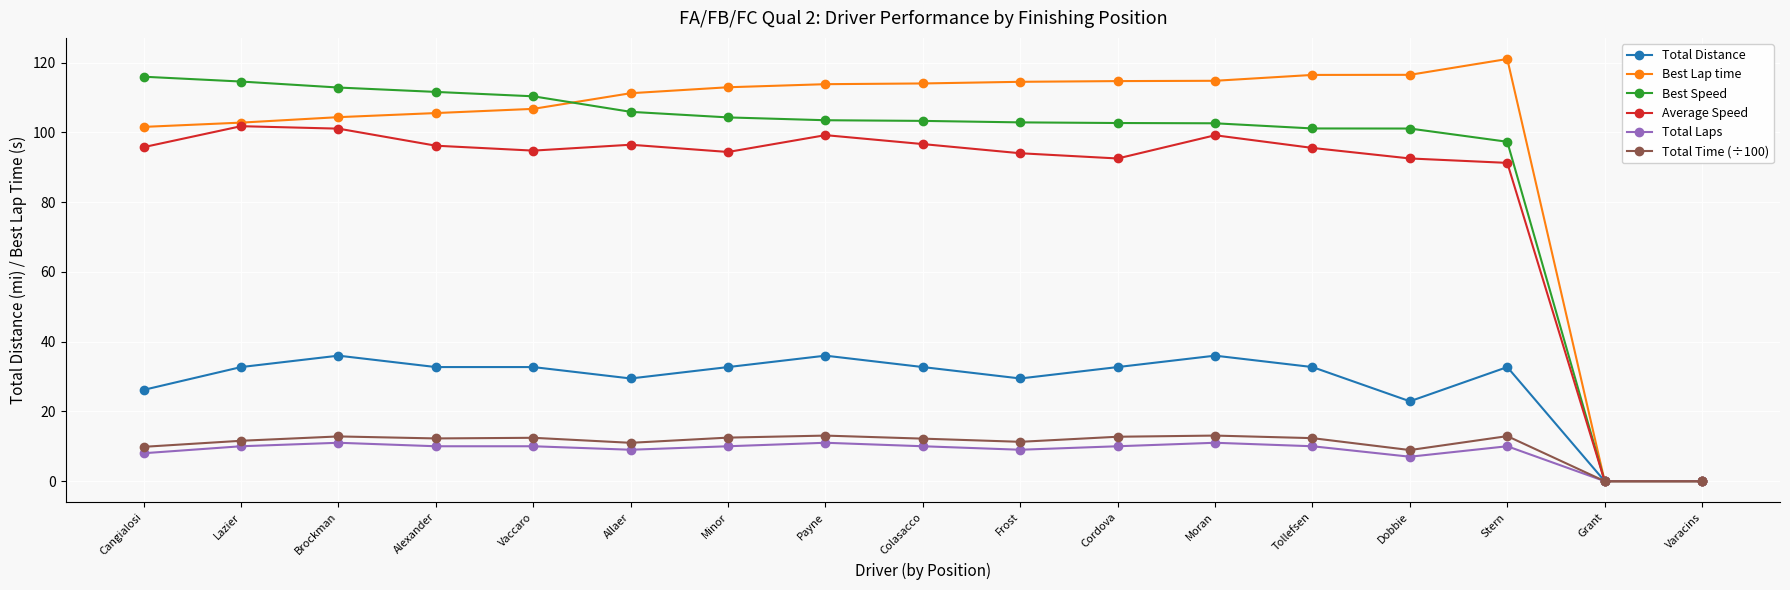

What is the label of the 2nd point from the right?

Grant